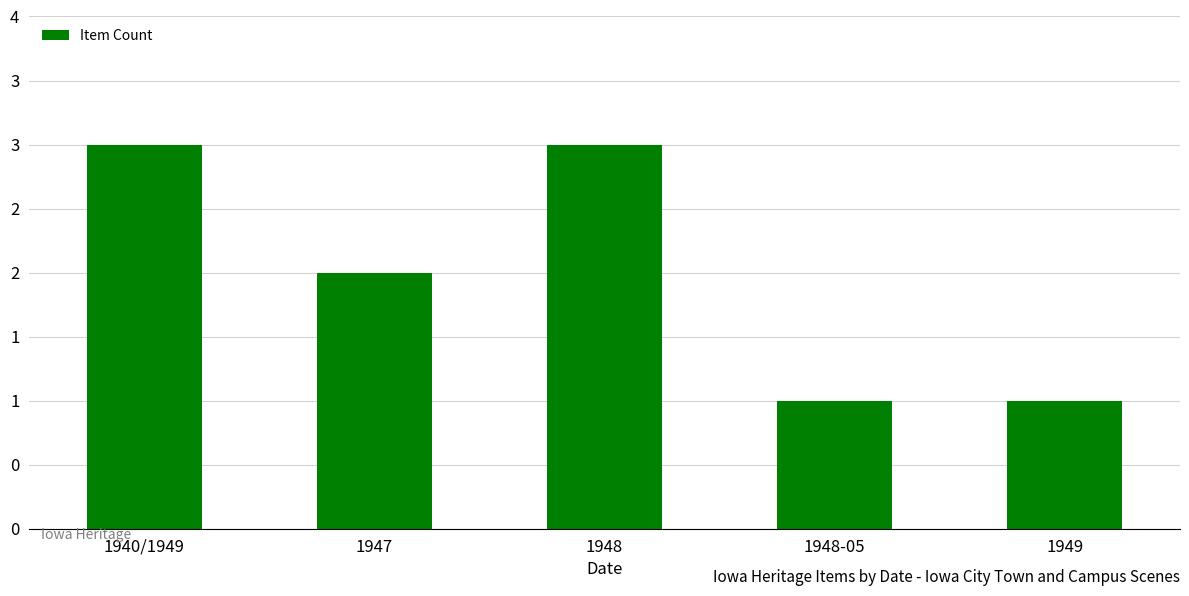

Are the bars horizontal?

No